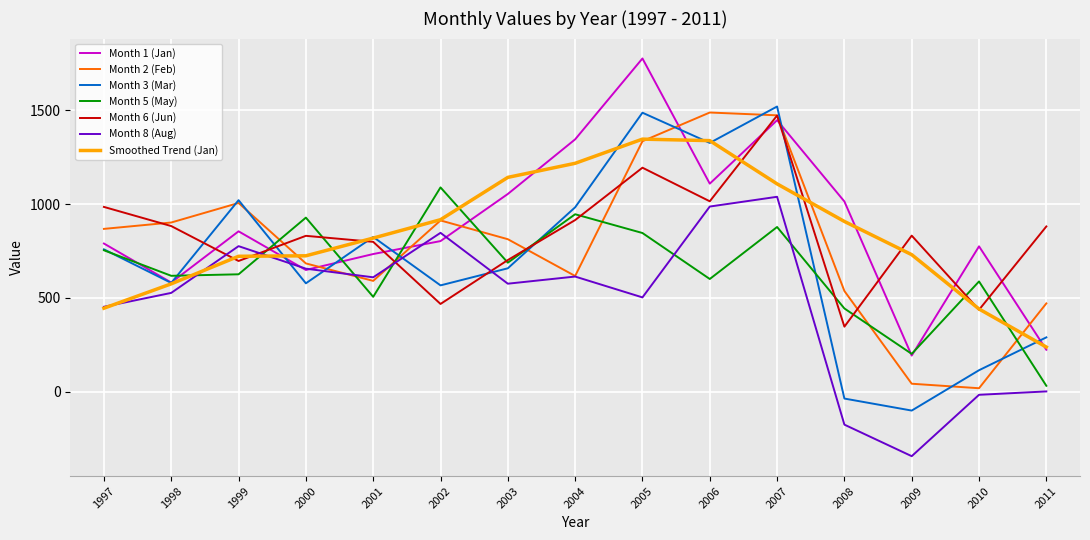

The value of Month 1 (Jan) at 2007 is 1447.0. True or false?

True